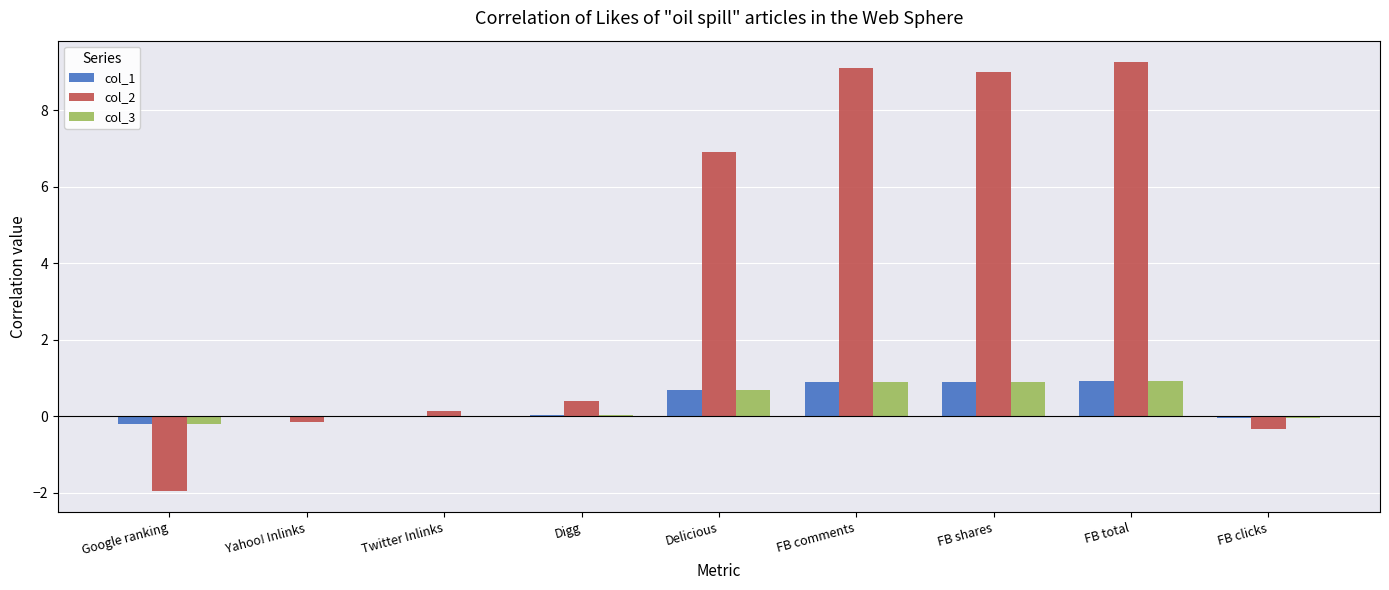

What is the sum of all col_2 values?

32.4